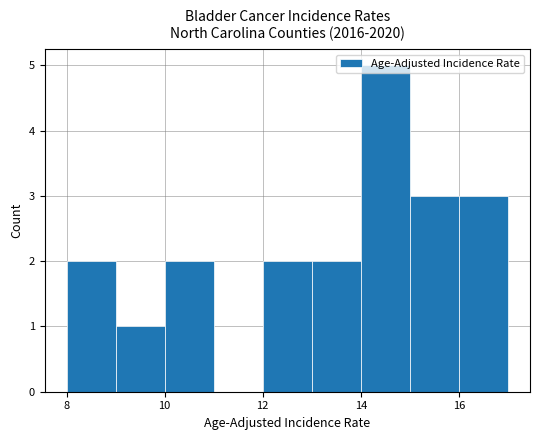

What is the average value?

2